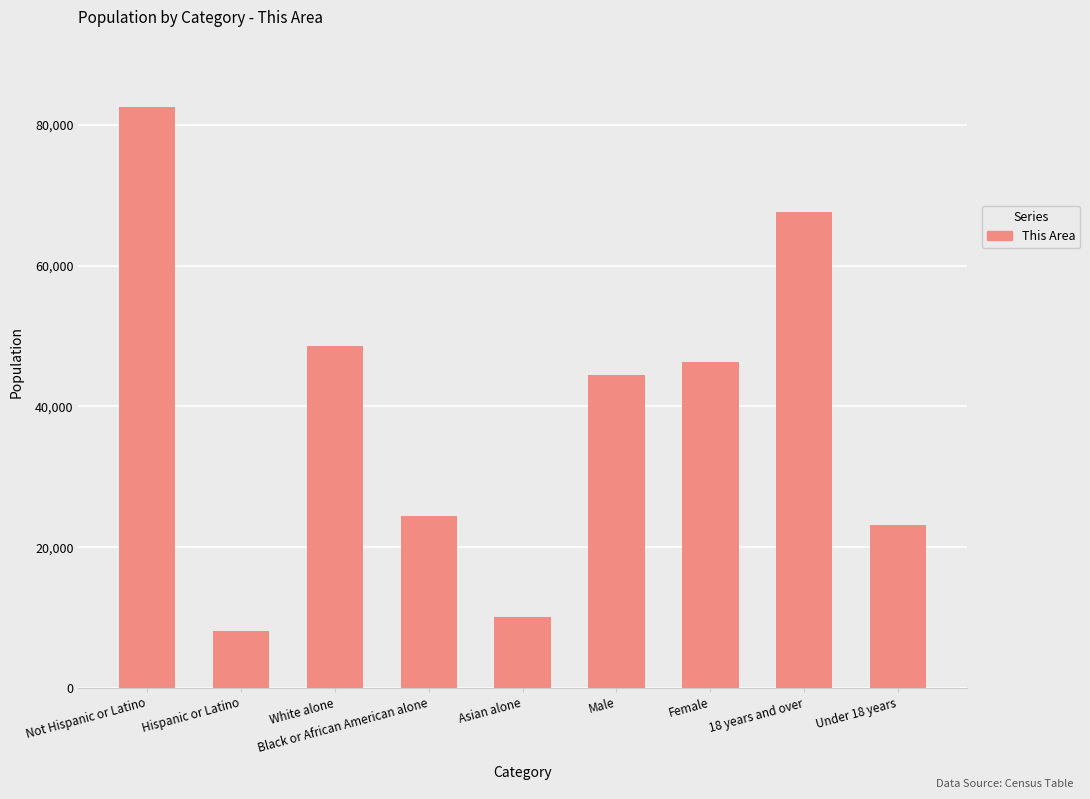

What is the greatest value displayed?

82589